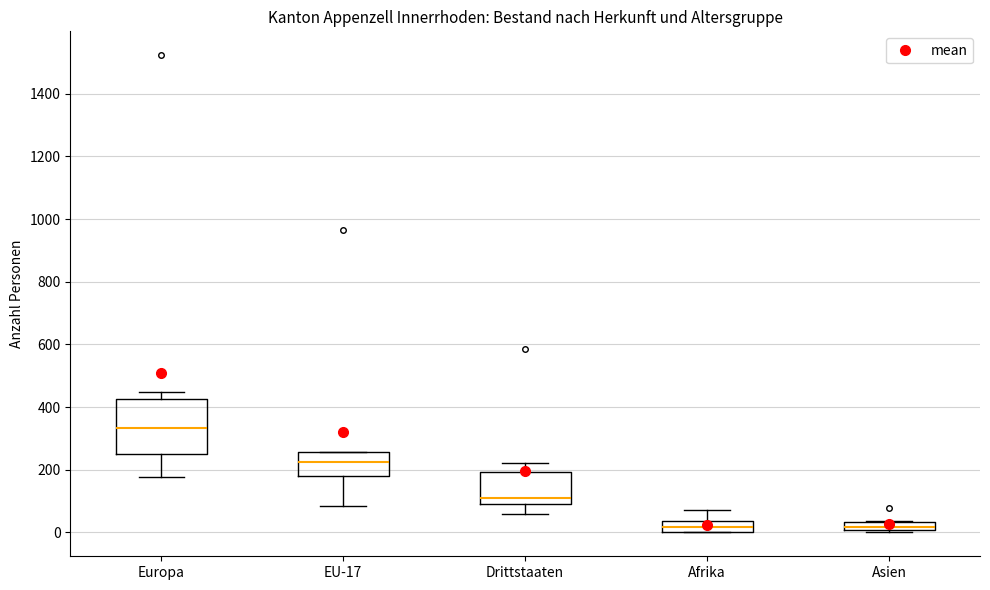

Where is the lower edge of the box for Asien on the y-axis? The values are not printed on the chart, so give them approximately, as read against the axis.

0